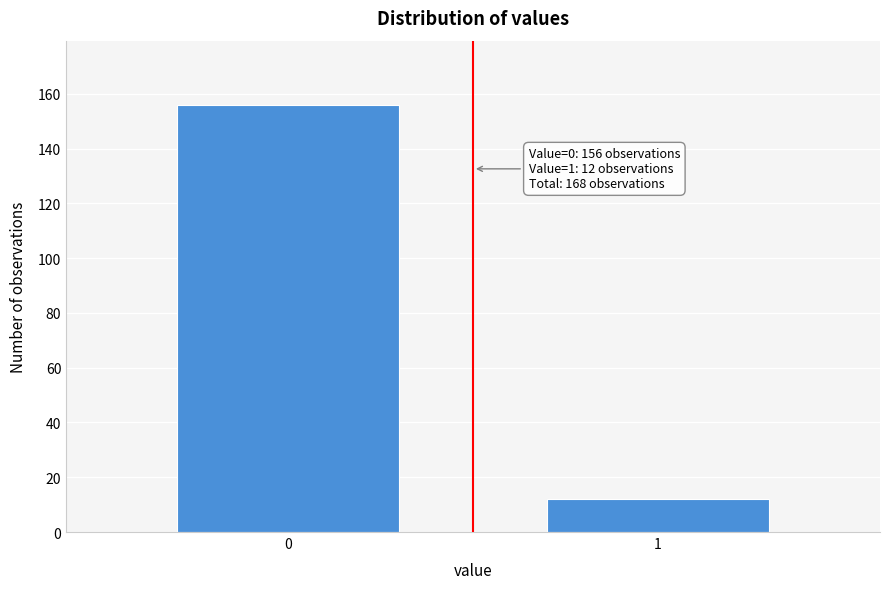

Reading left to right, what are all the values shown in this chart?

0=156	1=12